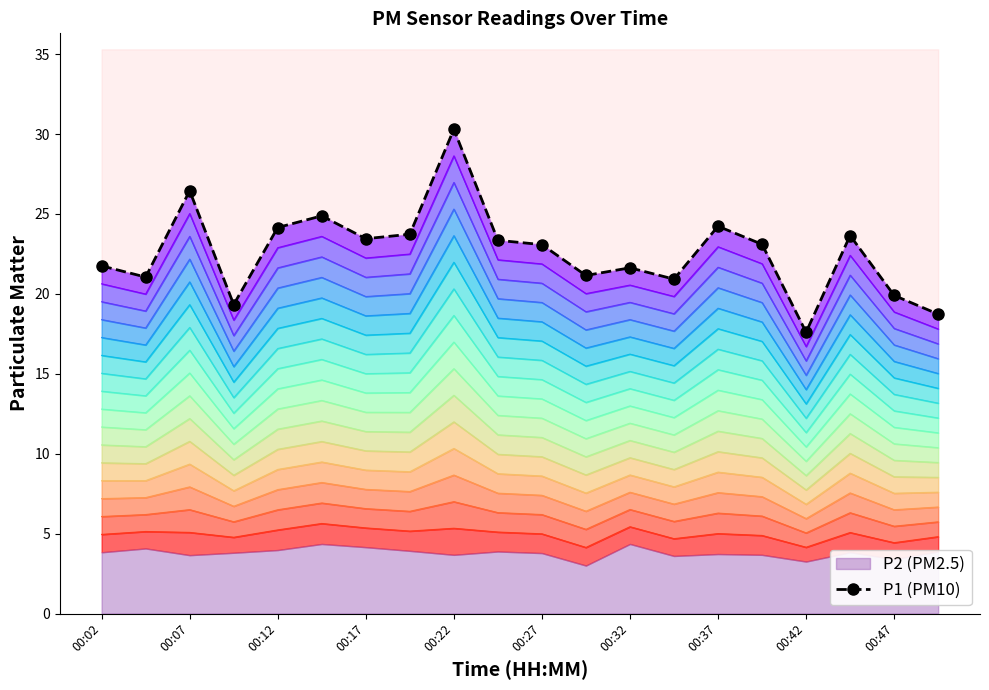

What is the average value?

22.6